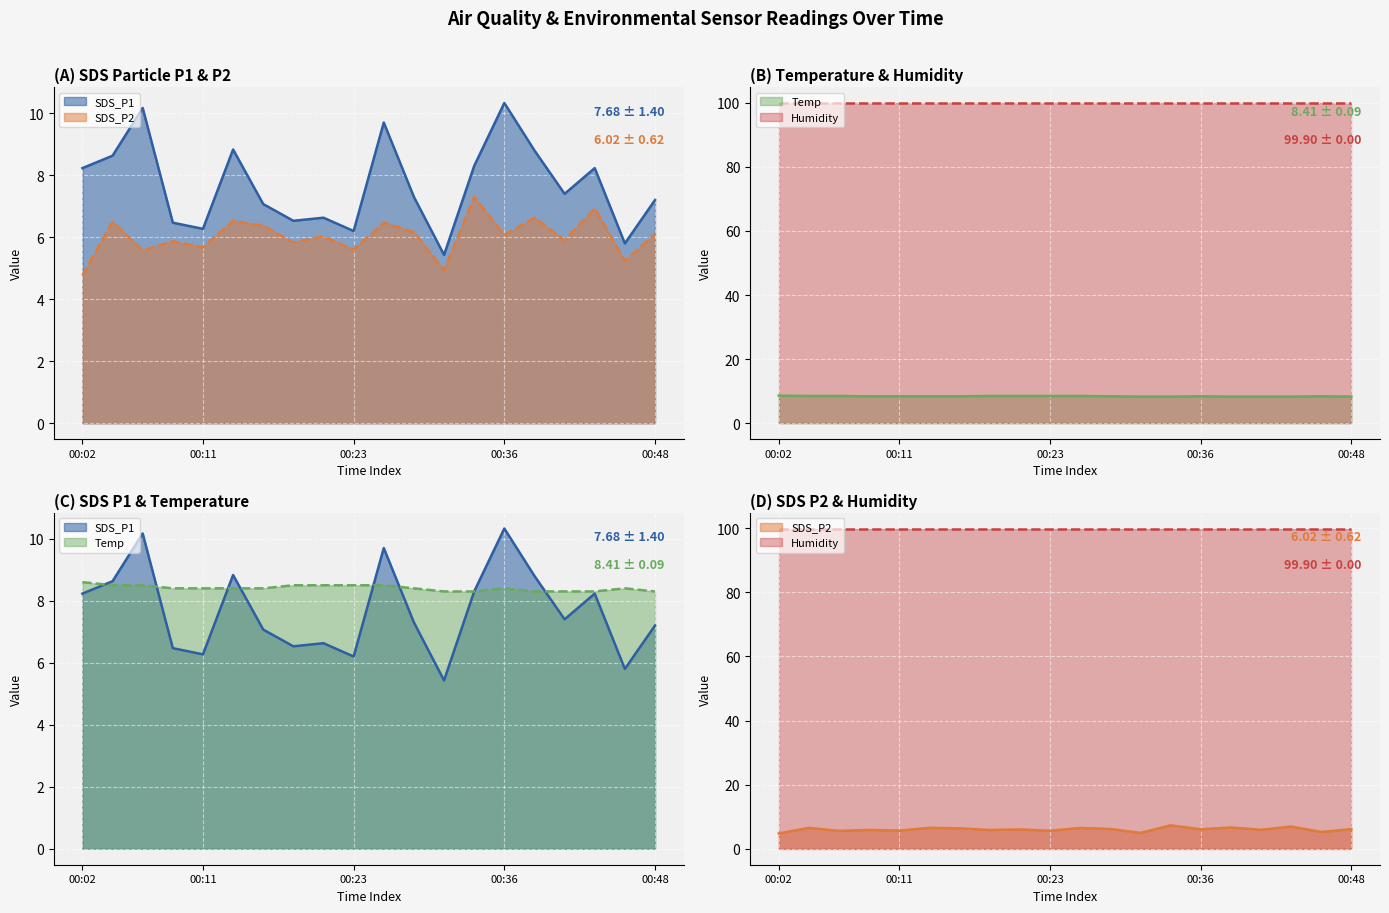

How many lines are shown in the chart?

4